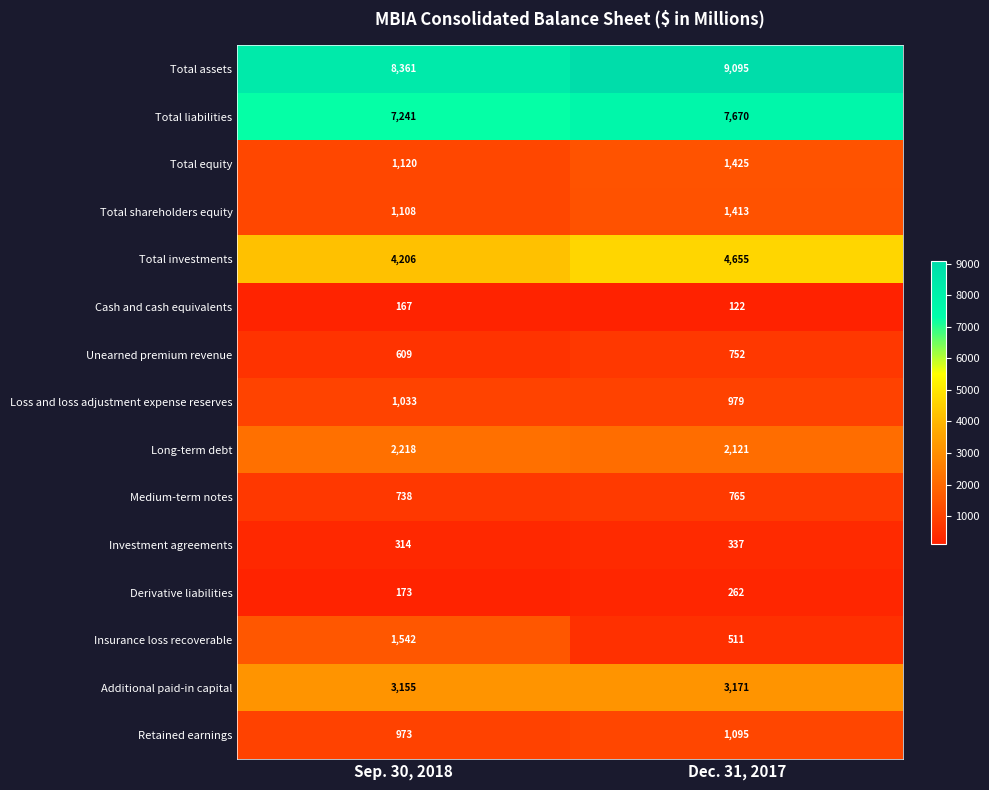

Is the value of Total investments at Sep. 30, 2018 greater than the value of Cash and cash equivalents at Dec. 31, 2017?

Yes